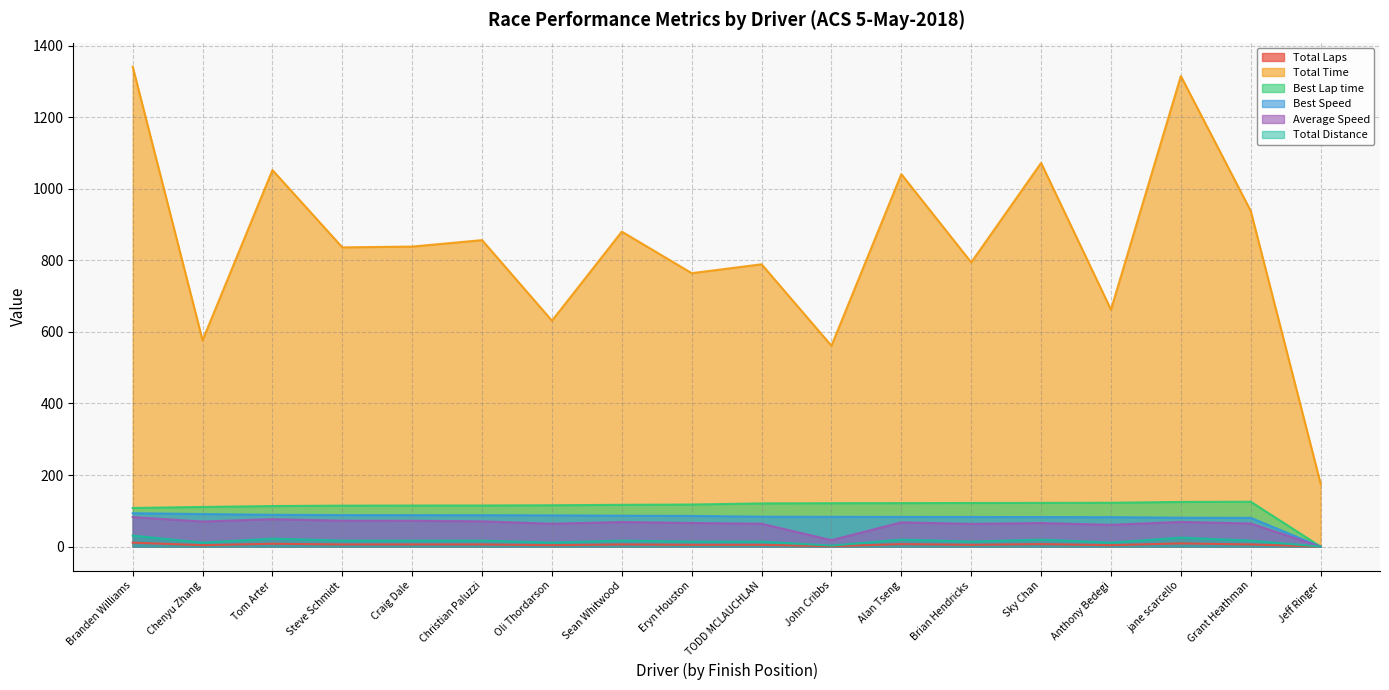

What are all the series names shown in the legend?

Total Laps, Total Time, Best Lap time, Best Speed, Average Speed, Total Distance